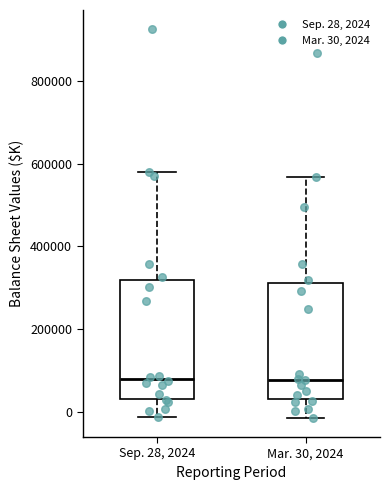

Reading left to right, read every box against the y-axis: the position of its median line, the range the box covers, and the ends of its whiskers. The values are not printed on the chart, so give them approximately, as read against the axis.

Sep. 28, 2024: median 80000, box 40000 to 320000, whiskers -20000 to 580000
Mar. 30, 2024: median 80000, box 40000 to 320000, whiskers -20000 to 560000